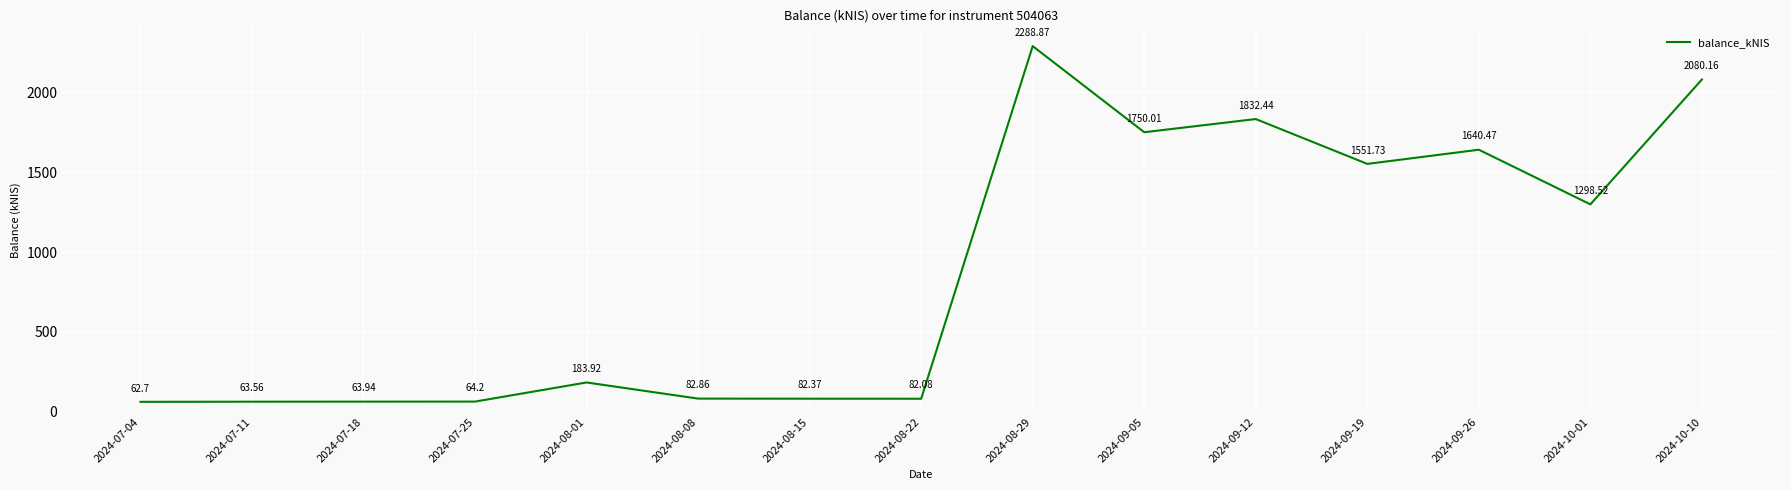

List the labels in order of value, smallest first.

2024-07-04, 2024-07-11, 2024-07-18, 2024-07-25, 2024-08-22, 2024-08-15, 2024-08-08, 2024-08-01, 2024-10-01, 2024-09-19, 2024-09-26, 2024-09-05, 2024-09-12, 2024-10-10, 2024-08-29